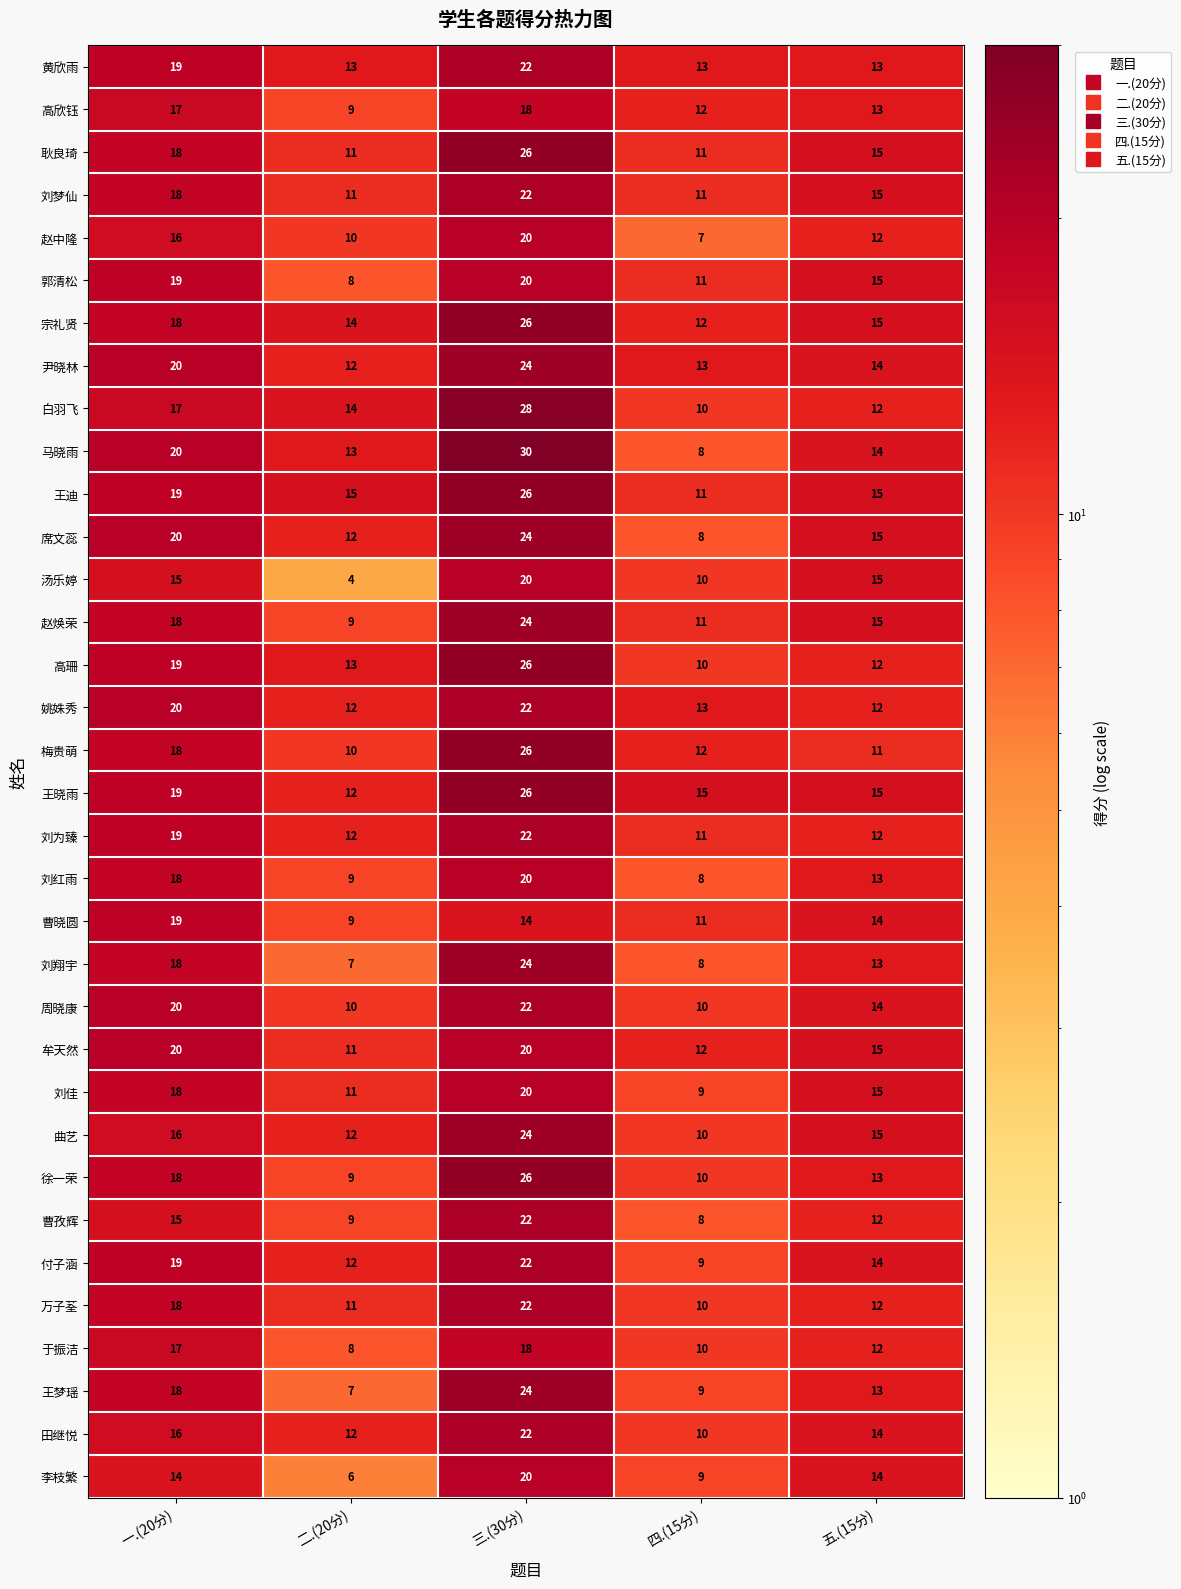

List the labels in order of 曹孜辉 value, largest first.

三.(30分), 一.(20分), 五.(15分), 二.(20分), 四.(15分)